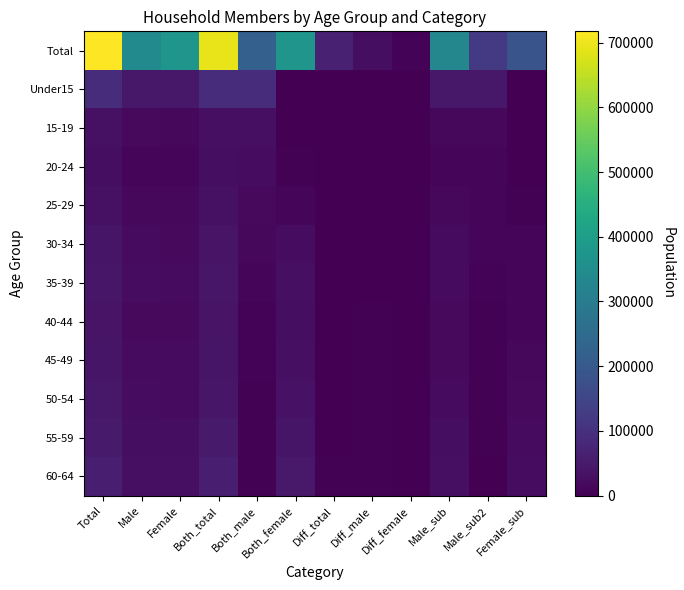

Between Female and Male, which is larger?

Female